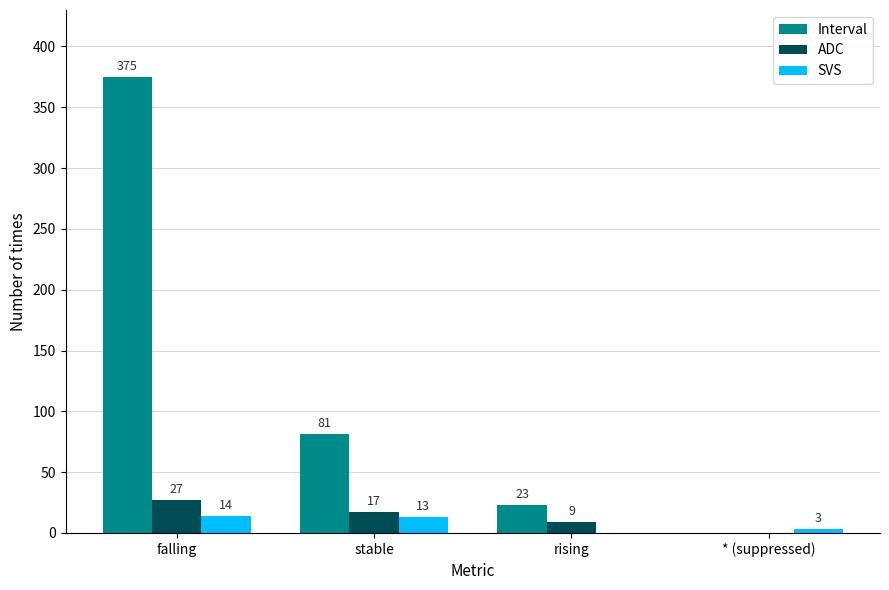

How many positive values does the SVS series have?

3